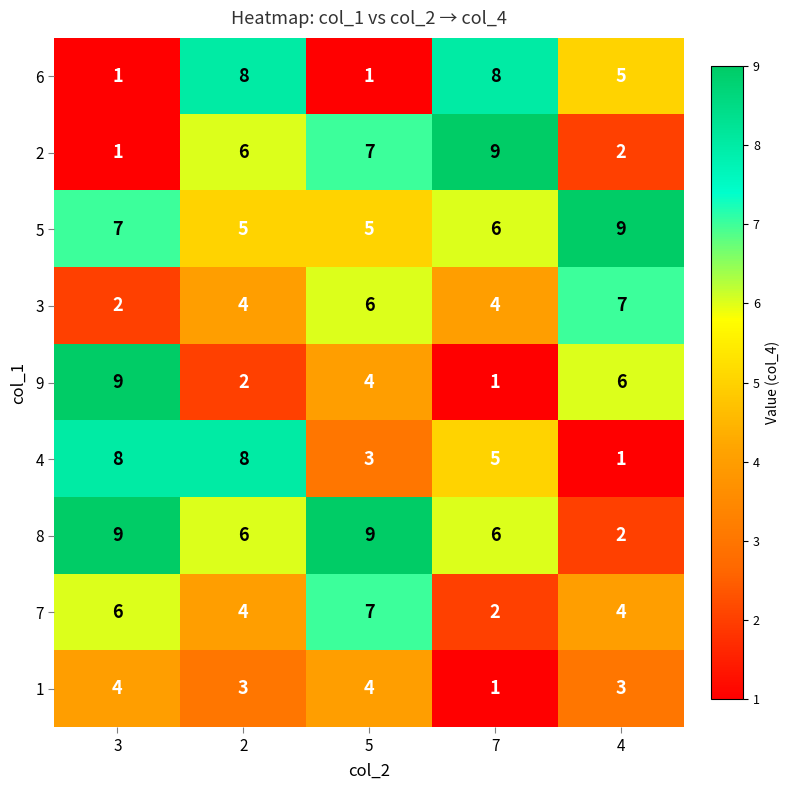

At which label does 1 reach its minimum?

7